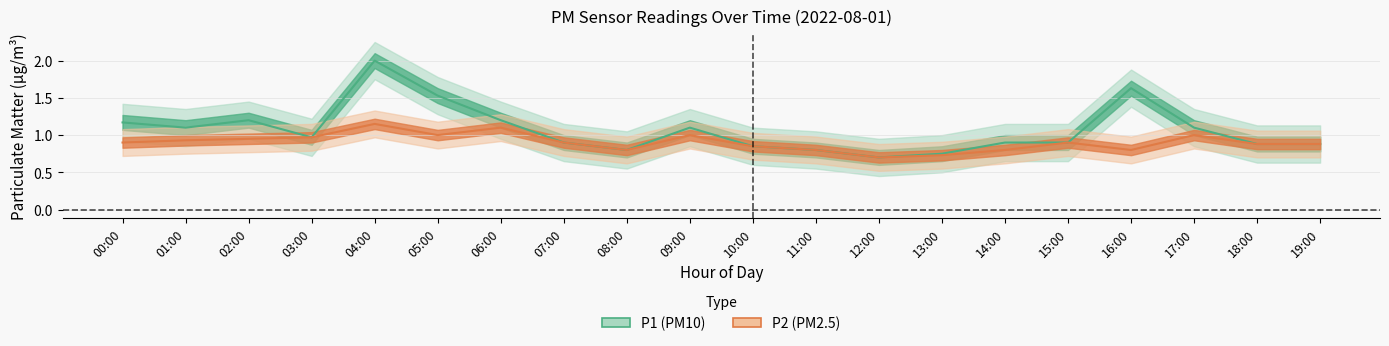

At which category does the chart reach its minimum across all series?

12:00